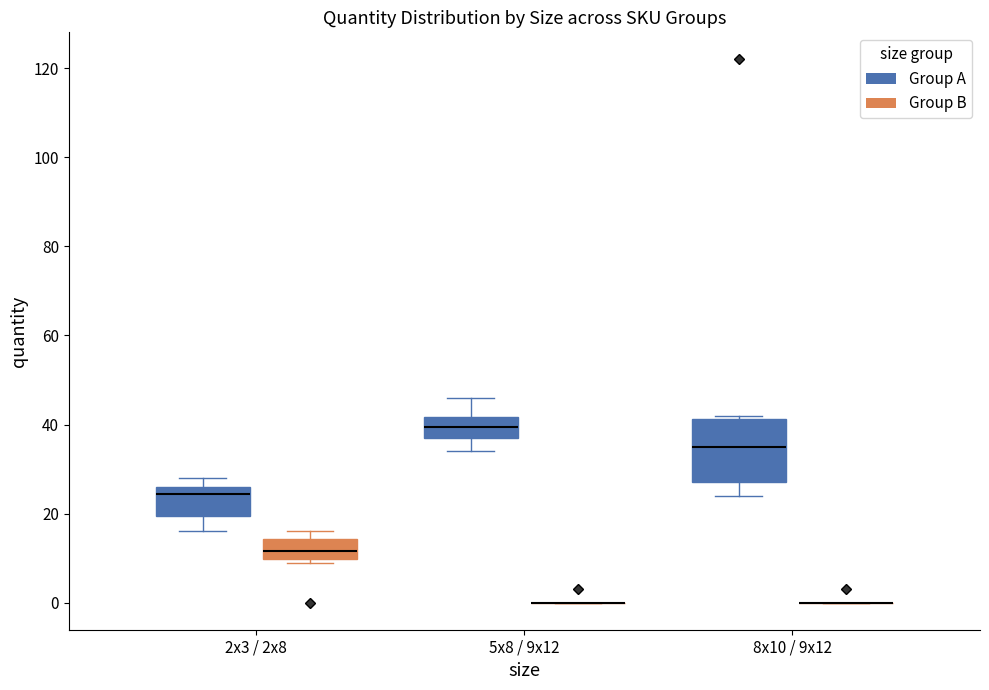

Reading left to right, read every box against the y-axis: the position of its median line, the range the box covers, and the ends of its whiskers. The values are not printed on the chart, so give them approximately, as read against the axis.

2x3 / 2x8 (Group A): median 24, box 20 to 26, whiskers 16 to 28
2x3 / 2x8 (Group B): median 12, box 10 to 14, whiskers 10 (just below the box's lower edge) to 16
5x8 / 9x12 (Group A): median 40, box 38 to 42, whiskers 34 to 46
5x8 / 9x12 (Group B): box collapsed to a line at 0, whiskers 0 to 0
8x10 / 9x12 (Group A): median 36, box 28 to 42, whiskers 24 to 42 (just above the box's upper edge)
8x10 / 9x12 (Group B): box collapsed to a line at 0, whiskers 0 to 0